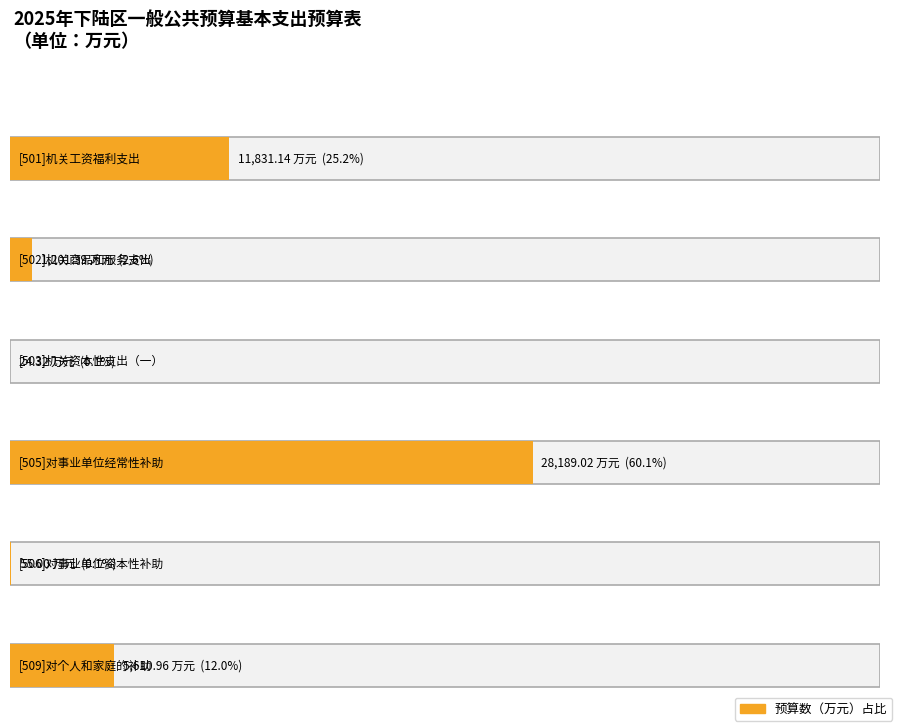

Rank the categories by value from lowest to highest.

[503]机关资本性支出（一）, [506]对事业单位资本性补助, [502]机关商品和服务支出, [509]对个人和家庭的补助, [501]机关工资福利支出, [505]对事业单位经常性补助